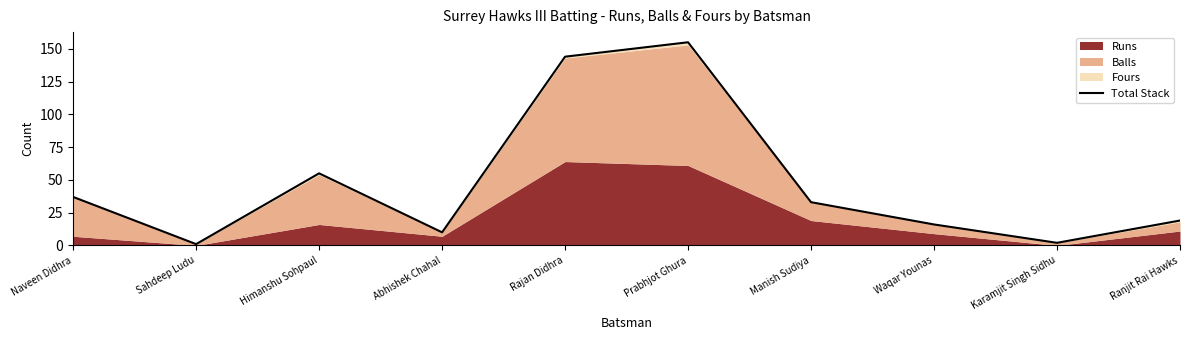

What position from the left is Abhishek Chahal?

4